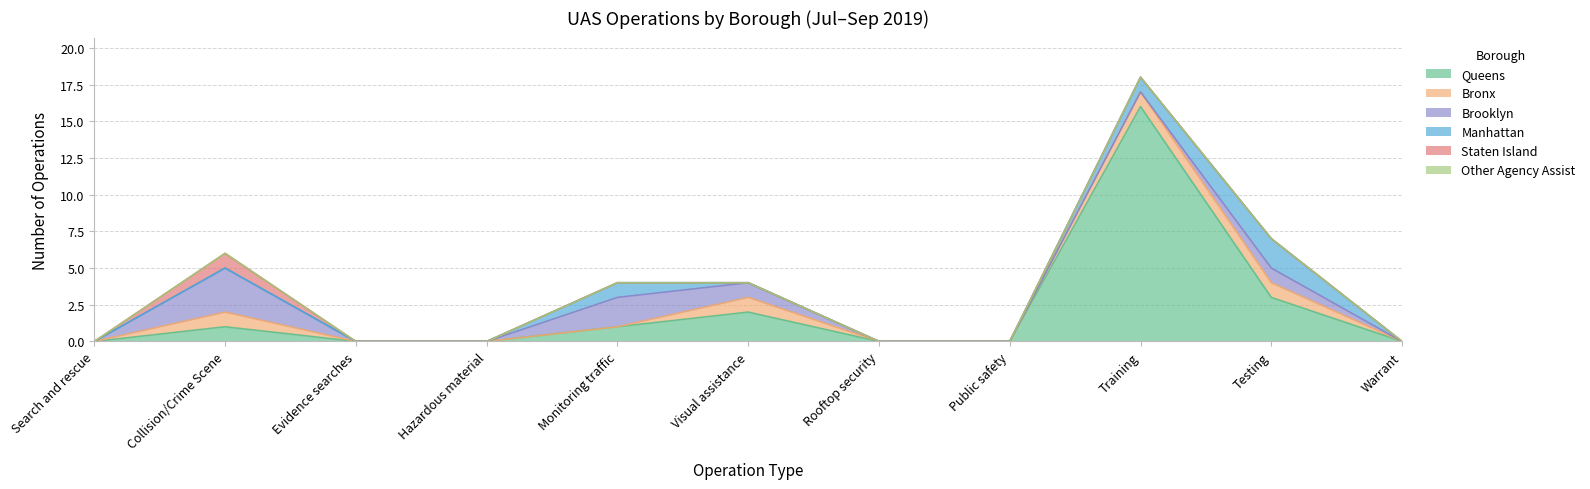

What are all the series names shown in the legend?

Queens, Bronx, Brooklyn, Manhattan, Staten Island, Other Agency Assist